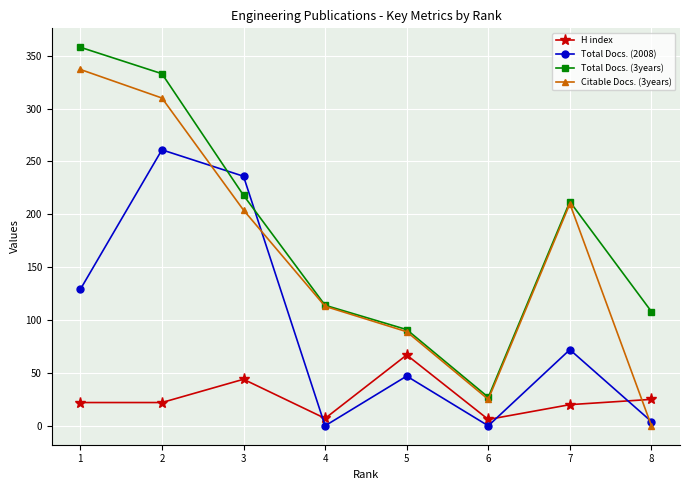

Which series has the largest total across all categories?

Total Docs. (3years)